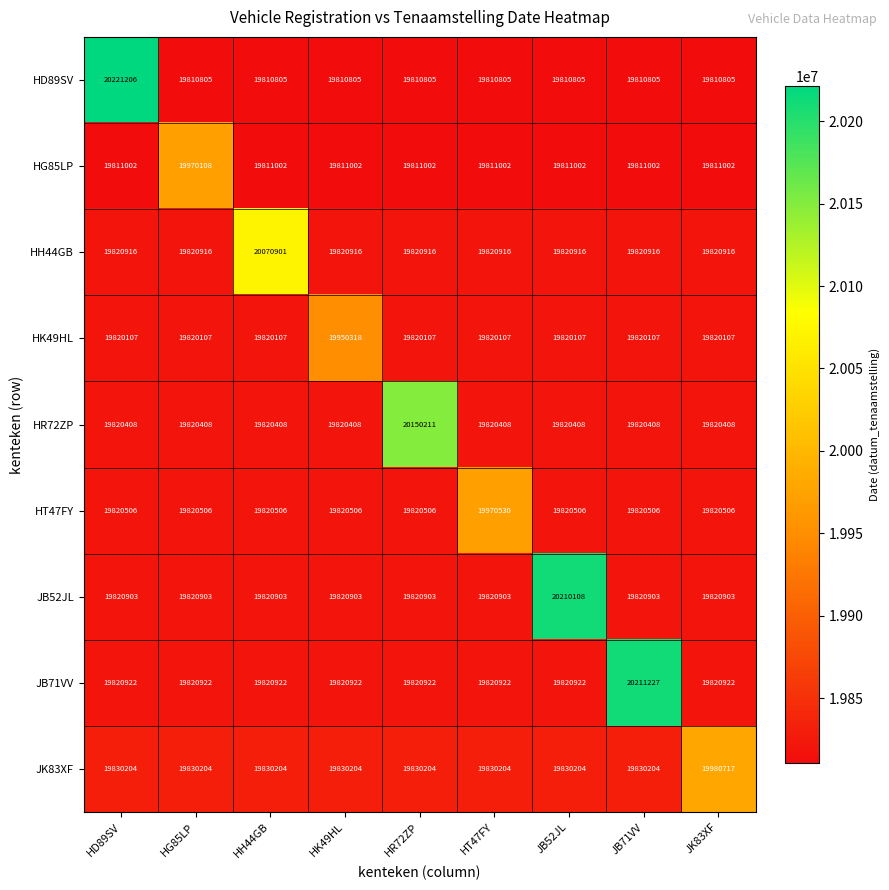

Is the value of HH44GB at HH44GB greater than the value of JB52JL at HH44GB?

Yes